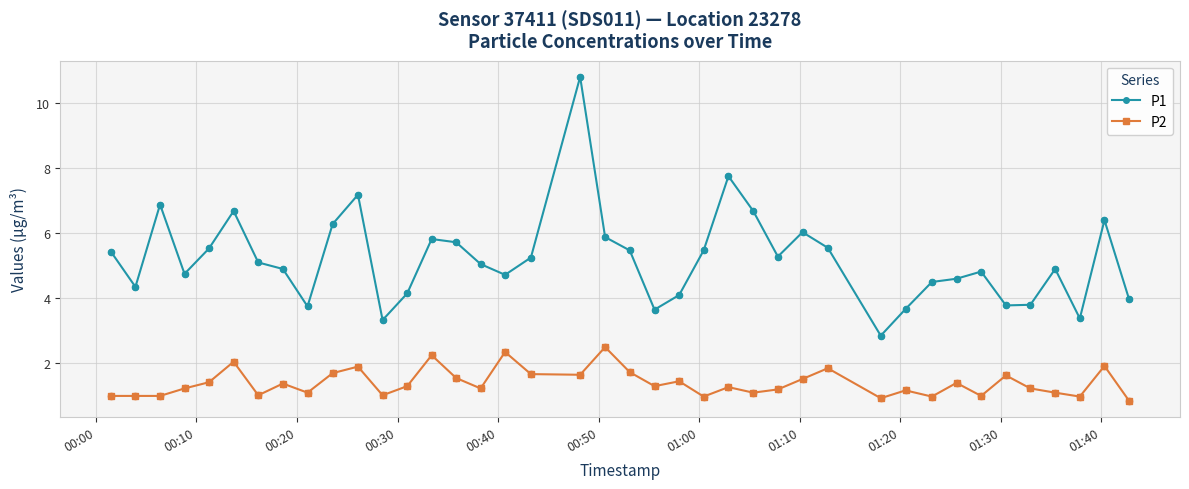

Which series has the largest total across all categories?

P1